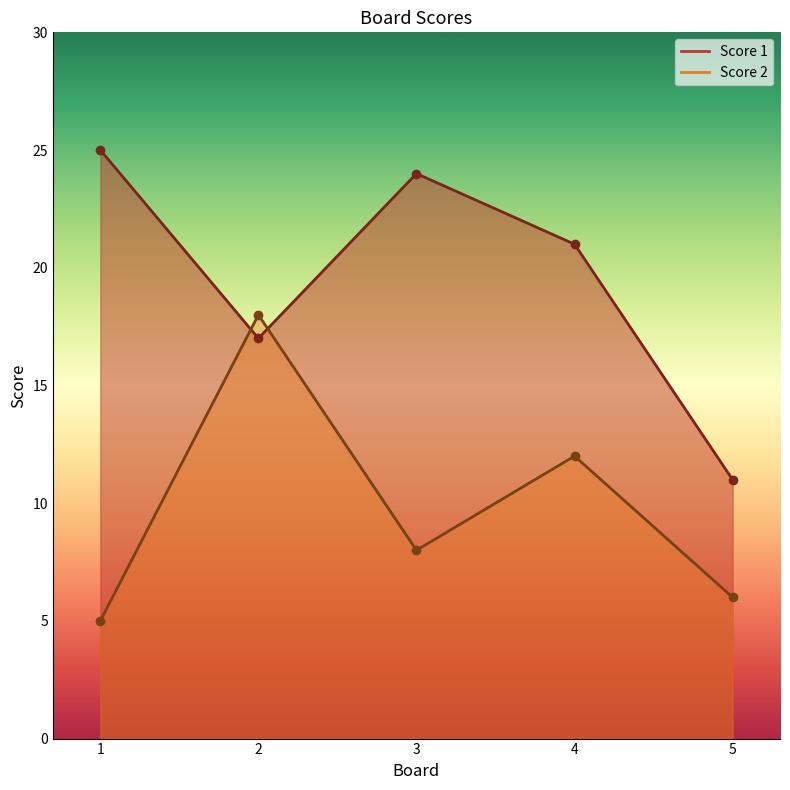

What is the value of the Score 2 point at the 2nd from the left?

18